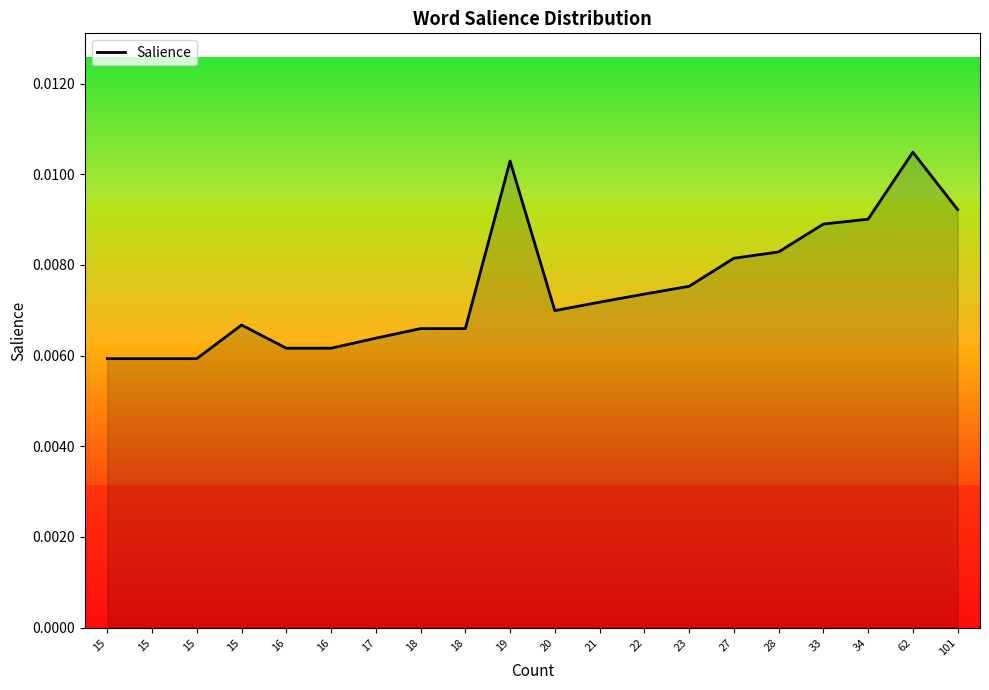

Which category has the highest value across all series?

62